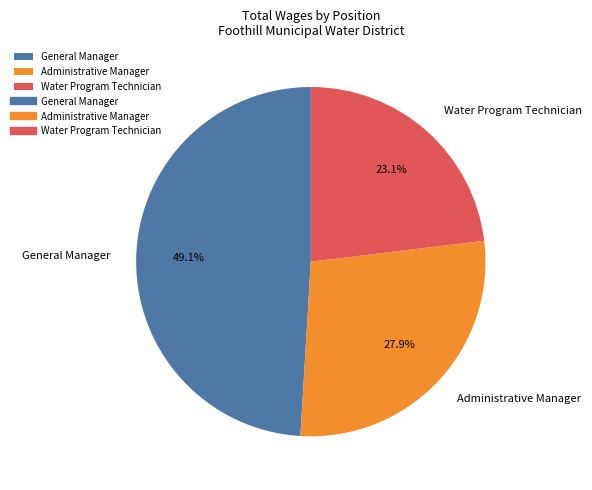

Between Water Program Technician and General Manager, which is larger?

General Manager